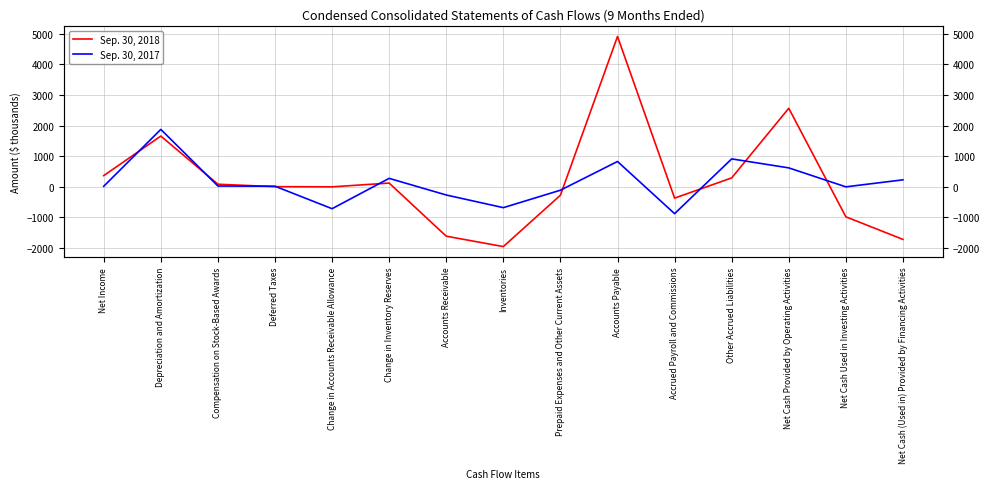

Reading right to left, extract all data points from this chart.

Sep. 30, 2018: Net Cash (Used in) Provided by Financing Activities=-1724	Net Cash Used in Investing Activities=-985	Net Cash Provided by Operating Activities=2564	Other Accrued Liabilities=287	Accrued Payroll and Commissions=-374	Accounts Payable=4913	Prepaid Expenses and Other Current Assets=-278	Inventories=-1959	Accounts Receivable=-1619	Change in Inventory Reserves=118	Change in Accounts Receivable Allowance=-5	Deferred Taxes=1	Compensation on Stock-Based Awards=80	Depreciation and Amortization=1655	Net Income=362
Sep. 30, 2017: Net Cash (Used in) Provided by Financing Activities=224	Net Cash Used in Investing Activities=-5	Net Cash Provided by Operating Activities=615	Other Accrued Liabilities=909	Accrued Payroll and Commissions=-882	Accounts Payable=824	Prepaid Expenses and Other Current Assets=-115	Inventories=-686	Accounts Receivable=-272	Change in Inventory Reserves=272	Change in Accounts Receivable Allowance=-720	Deferred Taxes=15	Compensation on Stock-Based Awards=22	Depreciation and Amortization=1873	Net Income=13